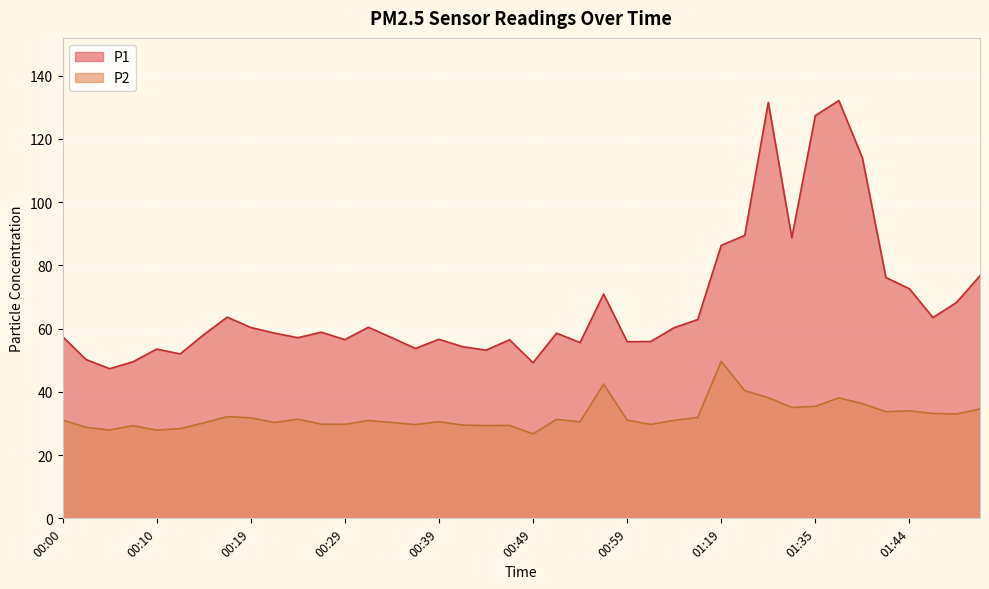

Between 00:32 and 00:00, which is larger?

00:32